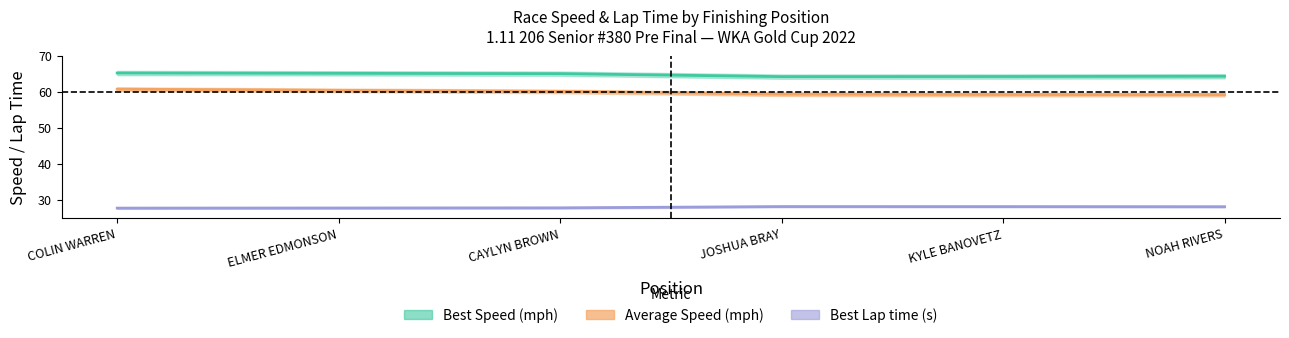

What is the total value across all series at COLIN WARREN?

153.5